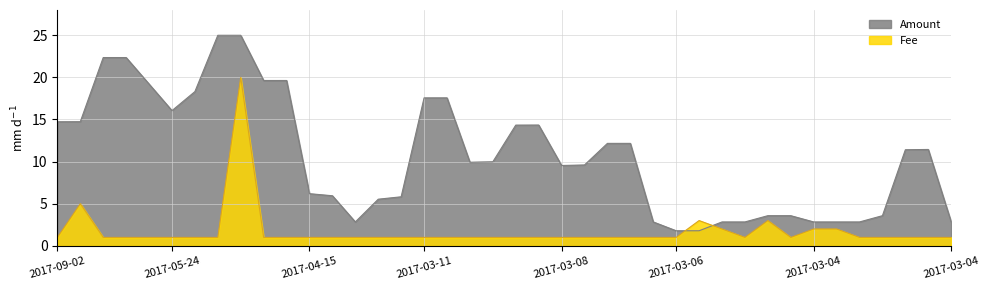

How many lines are shown in the chart?

2